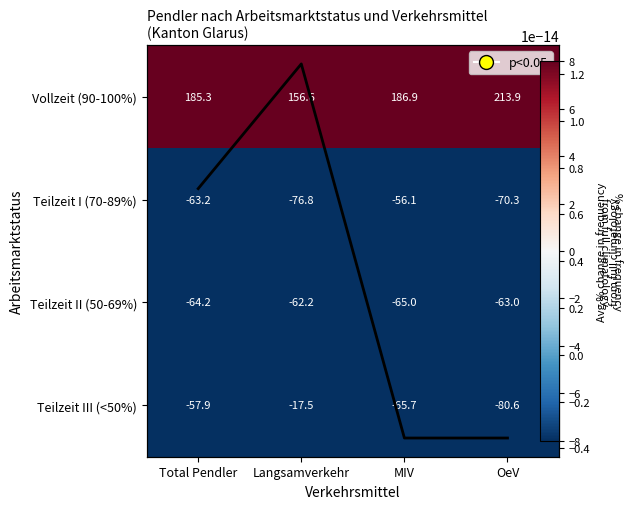

At which label is Vollzeit (90-100%) closest to 185?

Total Pendler